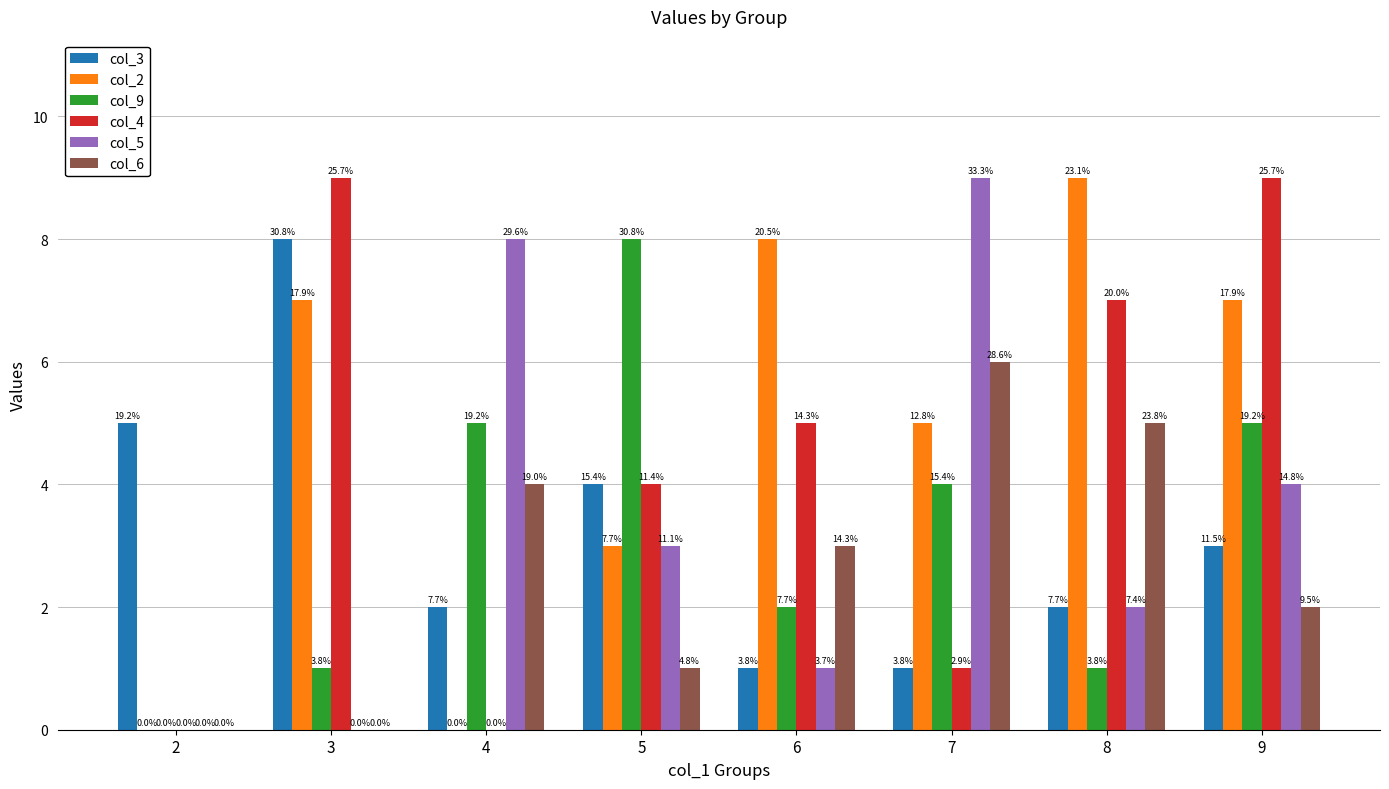

Reading right to left, extract all data points from this chart.

col_3: 9=3	8=2	7=1	6=1	5=4	4=2	3=8	2=5
col_2: 9=7	8=9	7=5	6=8	5=3	4=0	3=7	2=0
col_9: 9=5	8=1	7=4	6=2	5=8	4=5	3=1	2=0
col_4: 9=9	8=7	7=1	6=5	5=4	4=0	3=9	2=0
col_5: 9=4	8=2	7=9	6=1	5=3	4=8	3=0	2=0
col_6: 9=2	8=5	7=6	6=3	5=1	4=4	3=0	2=0